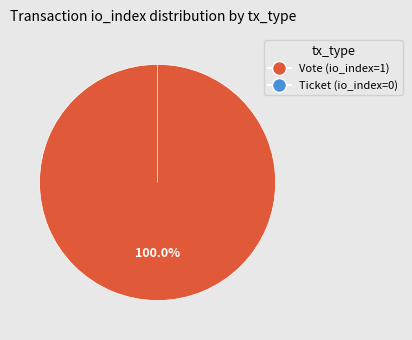

The Vote (io_index=1) slice represents 89% of the pie. True or false?

False